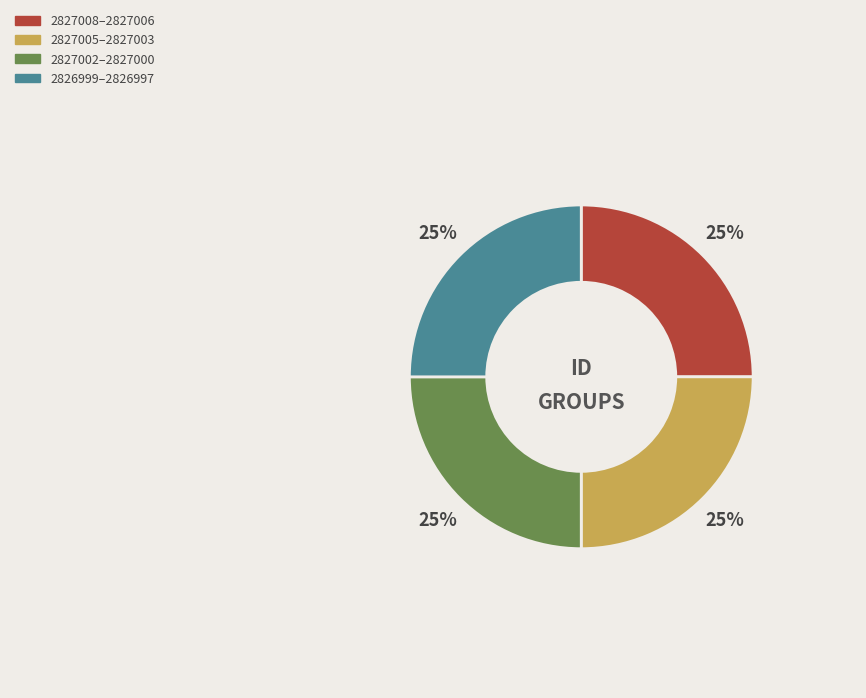

How many segments does this pie chart have?

4